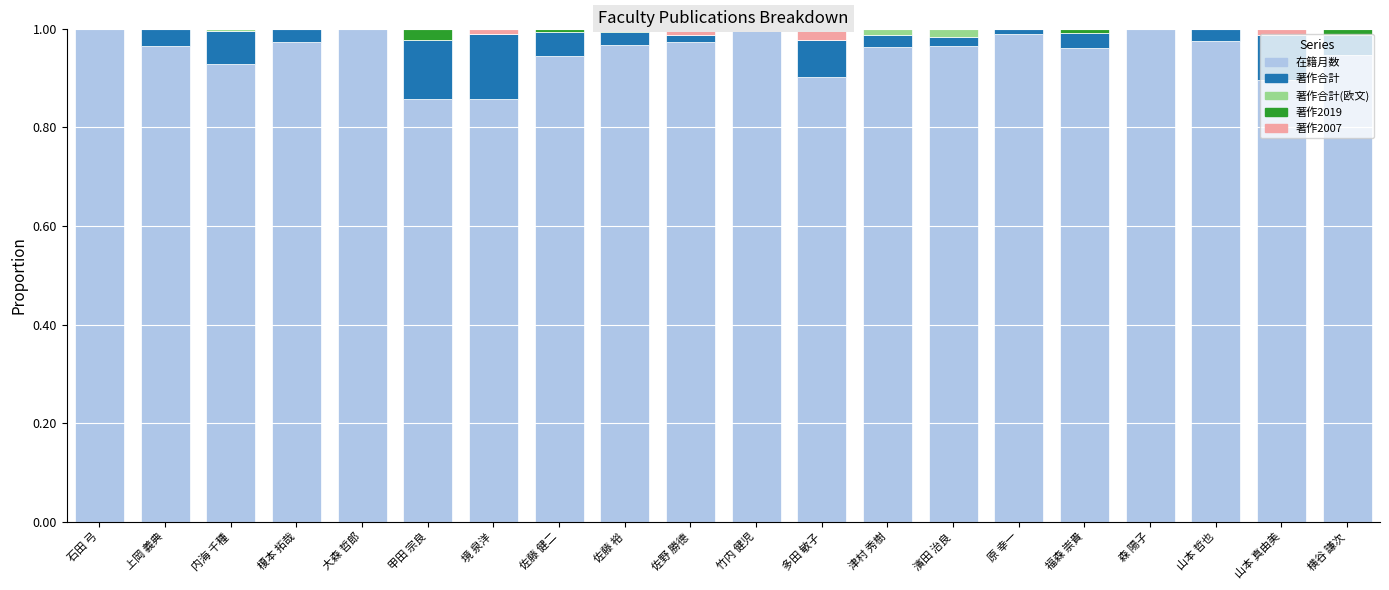

Is it true that 在籍月数 equals 1.0 at 津村 秀樹?

True